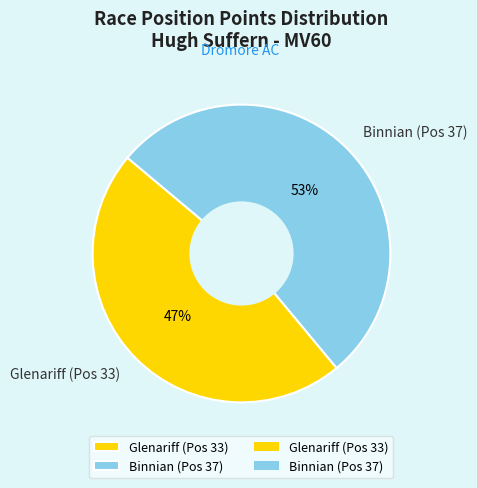

To the nearest percent, what is the difference between the largest and smallest slice percentages?

6%